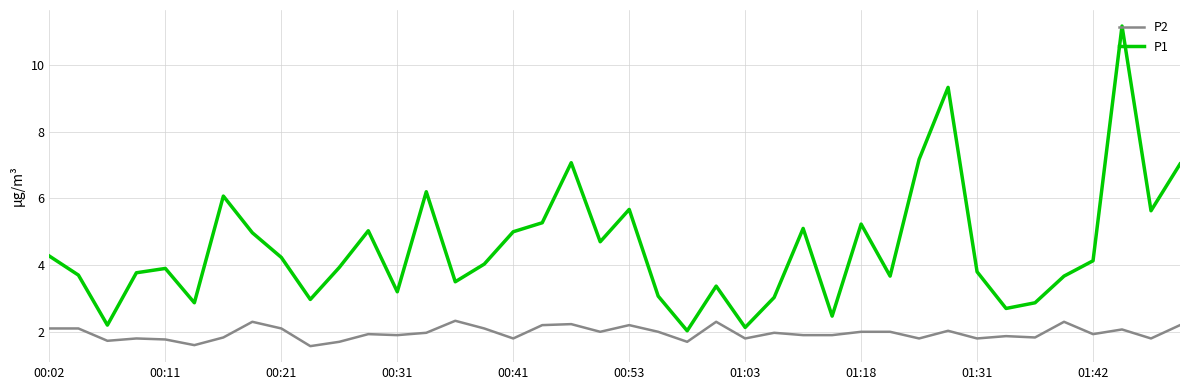

What is the greatest value displayed?

11.2